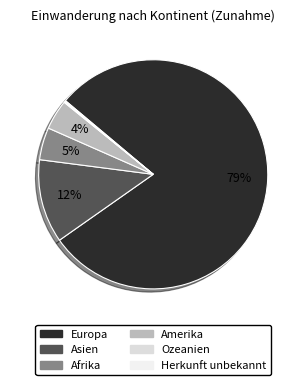

The Amerika slice represents 12% of the pie. True or false?

False